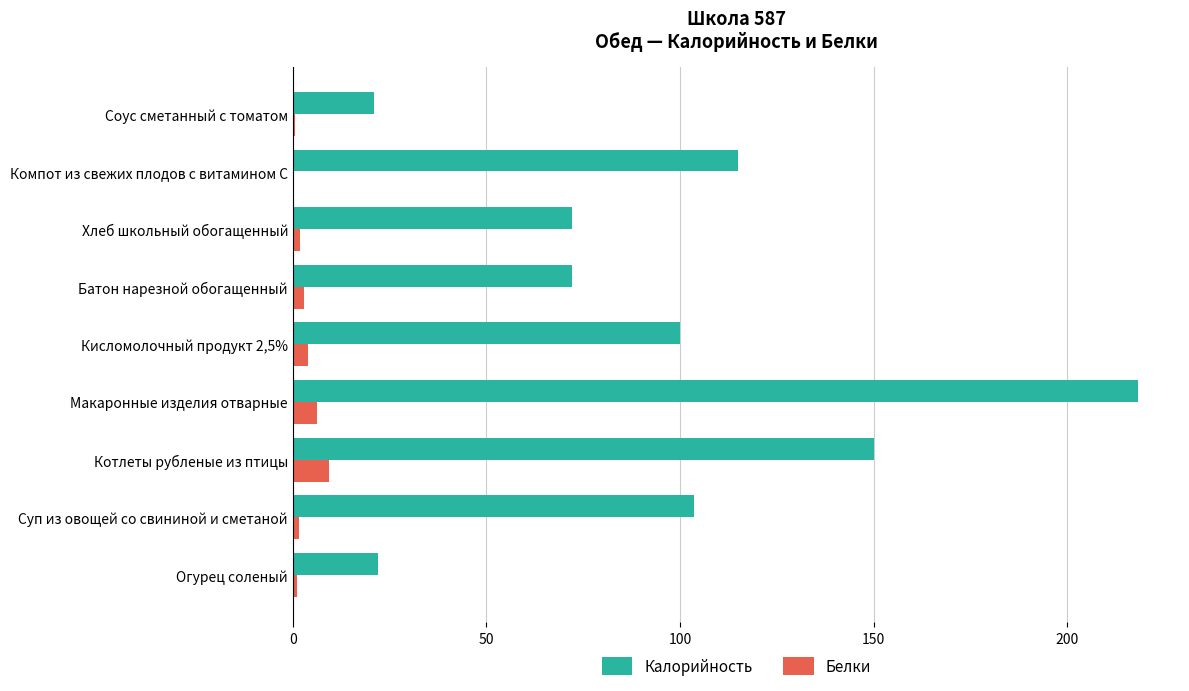

Which category has the highest value across all series?

Макаронные изделия отварные